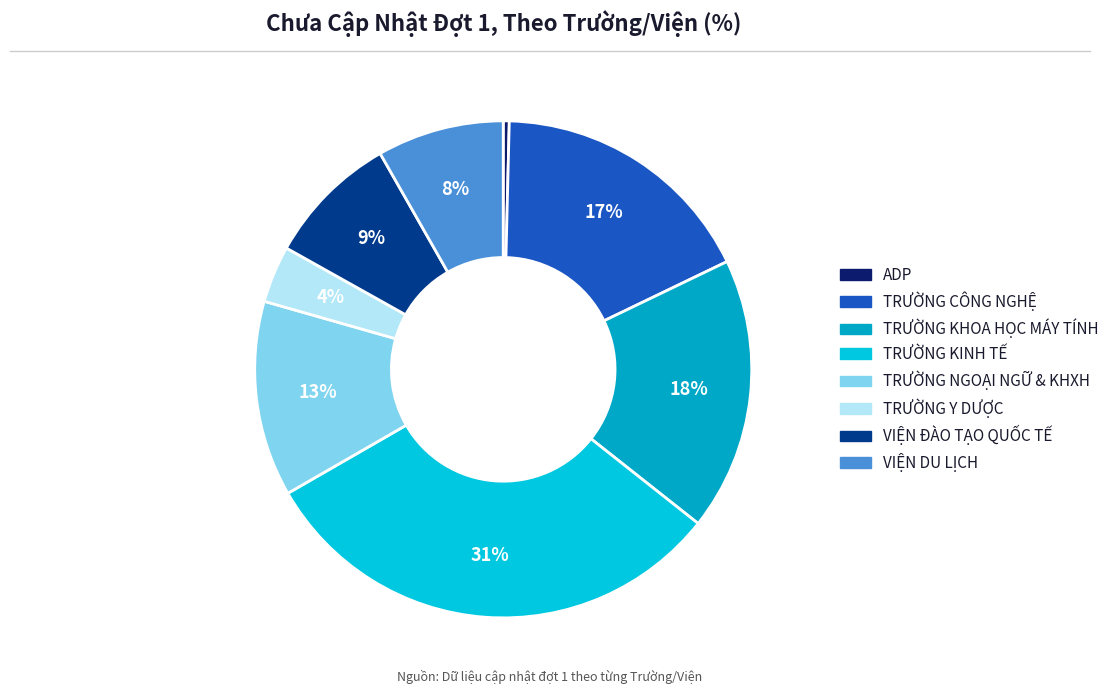

Count the number of slices in the pie.

8